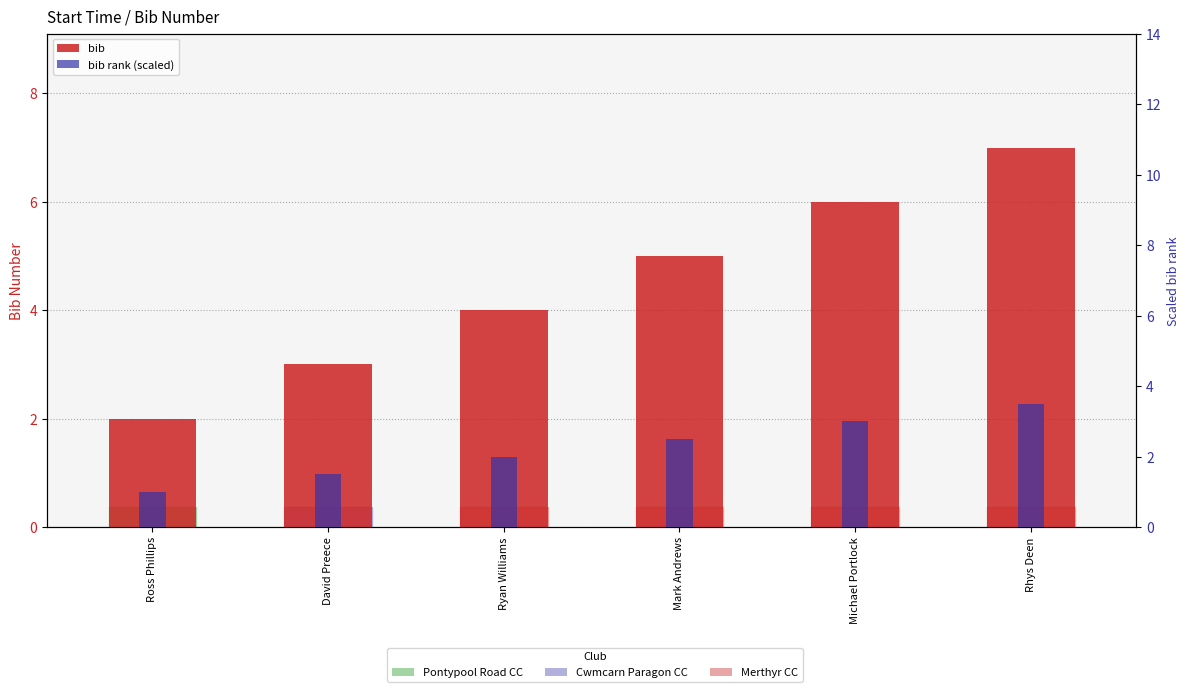

Which series changed the most between Ryan Williams and Michael Portlock?

bib